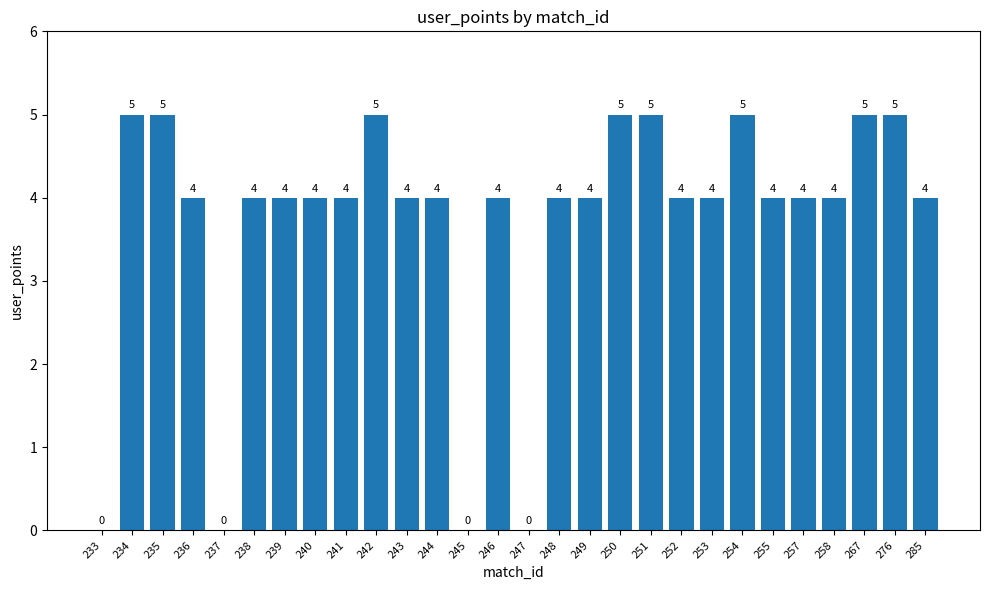

Reading left to right, list all the values displayed in this chart.

233=0	234=5	235=5	236=4	237=0	238=4	239=4	240=4	241=4	242=5	243=4	244=4	245=0	246=4	247=0	248=4	249=4	250=5	251=5	252=4	253=4	254=5	255=4	257=4	258=4	267=5	276=5	285=4